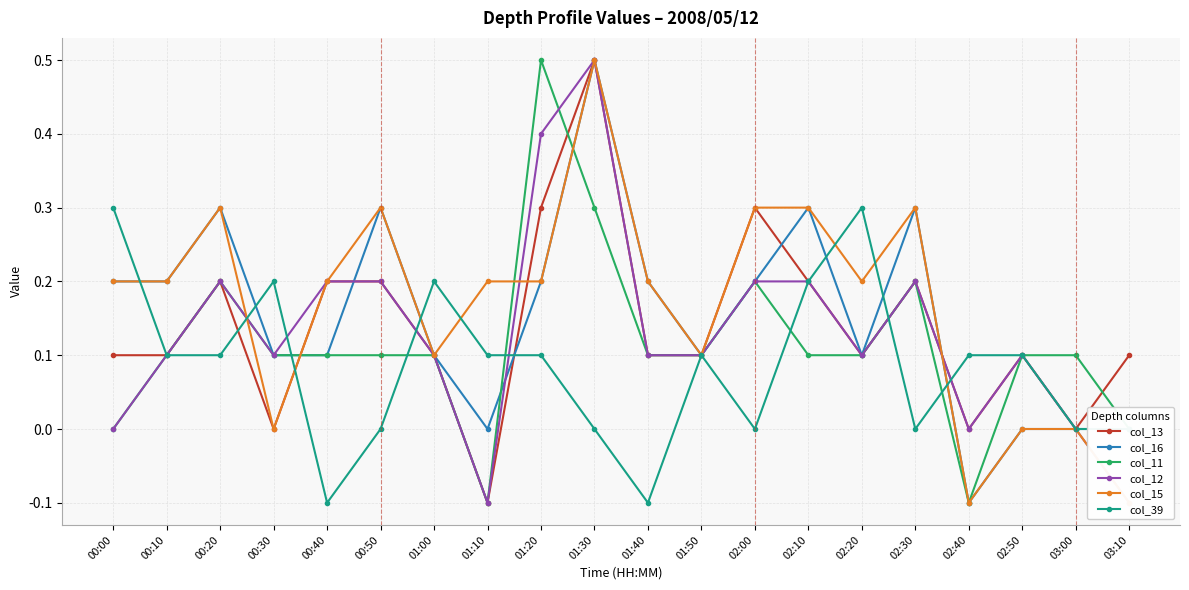

Read the col_16 value at 01:00.

0.1